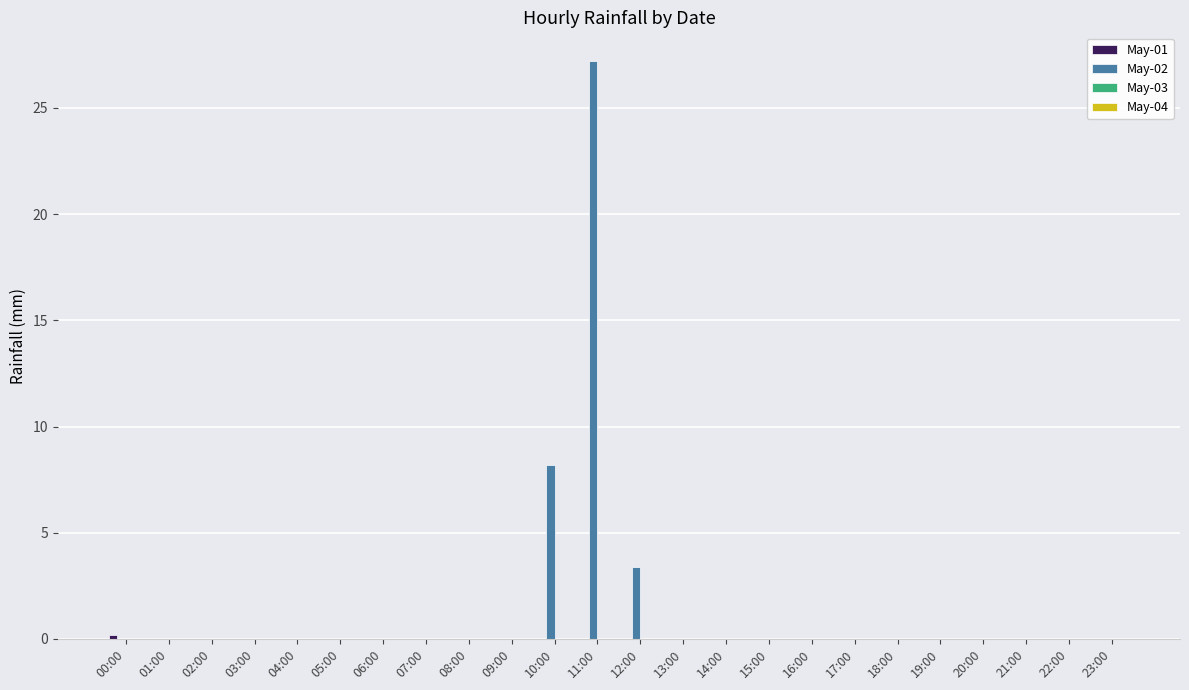

The value of May-02 at 07:00 is -18.4. True or false?

False